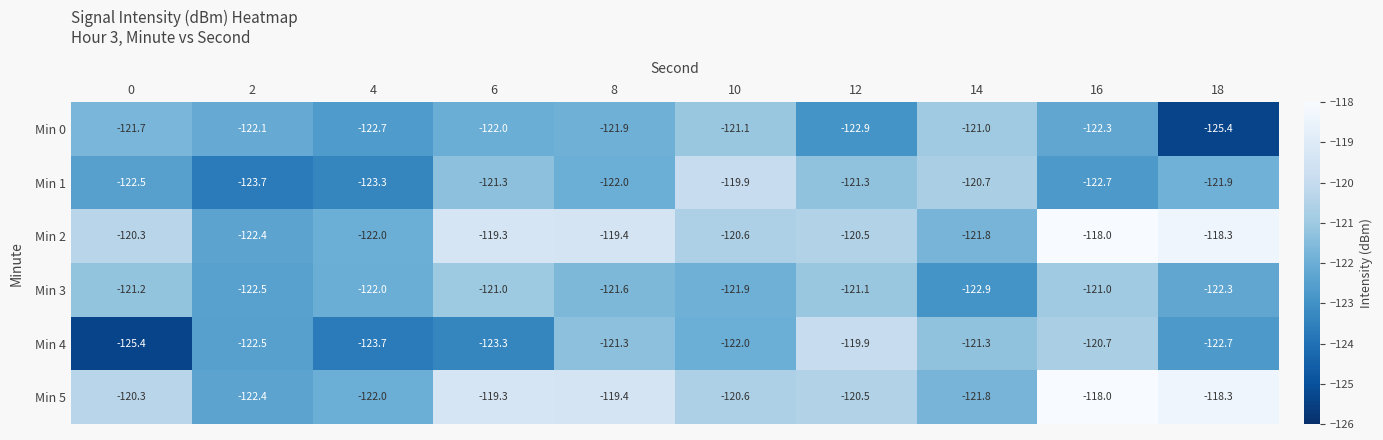

How many categories are shown in the chart?

10